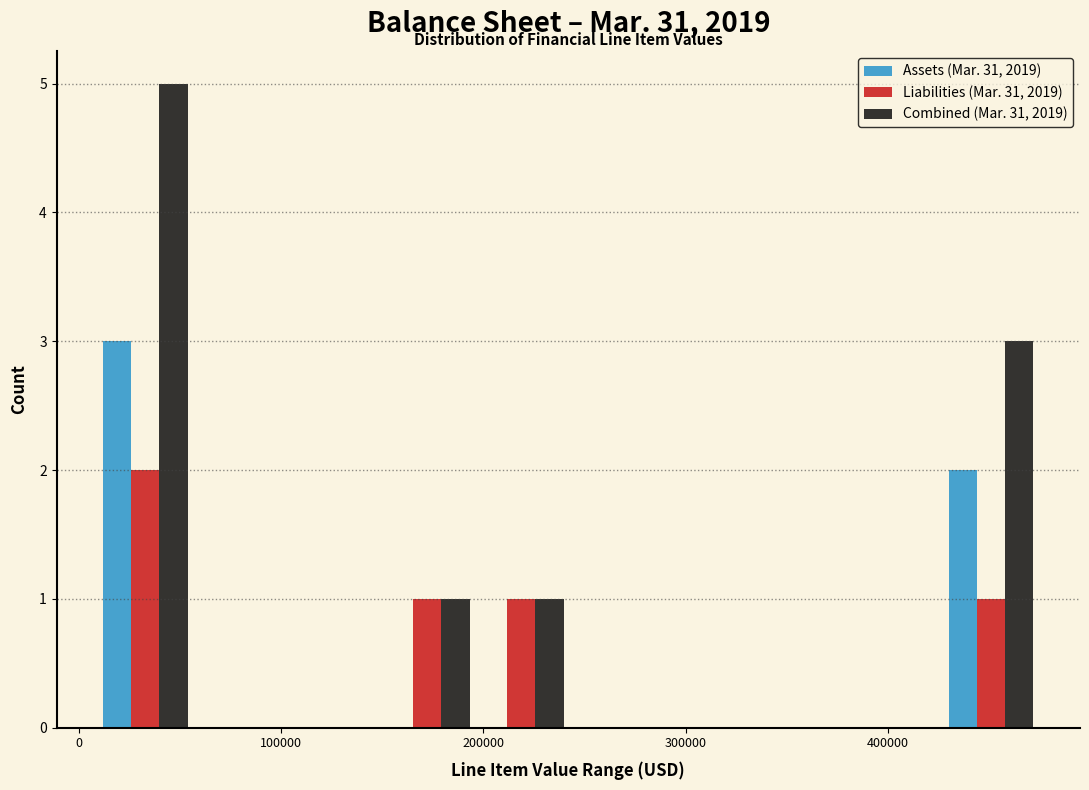

Reading left to right, list every range on the x-axis with the height of the bar of each series over it. Neither the bar edges nor the heights are printed on the chart, so give them approximately, as read against the axes.

10000 to 60000: Assets (Mar. 31, 2019)=3	Liabilities (Mar. 31, 2019)=2	Combined (Mar. 31, 2019)=5
60000 to 100000: Assets (Mar. 31, 2019)=0	Liabilities (Mar. 31, 2019)=0	Combined (Mar. 31, 2019)=0
100000 to 150000: Assets (Mar. 31, 2019)=0	Liabilities (Mar. 31, 2019)=0	Combined (Mar. 31, 2019)=0
150000 to 200000: Assets (Mar. 31, 2019)=0	Liabilities (Mar. 31, 2019)=1	Combined (Mar. 31, 2019)=1
200000 to 240000: Assets (Mar. 31, 2019)=0	Liabilities (Mar. 31, 2019)=1	Combined (Mar. 31, 2019)=1
240000 to 290000: Assets (Mar. 31, 2019)=0	Liabilities (Mar. 31, 2019)=0	Combined (Mar. 31, 2019)=0
290000 to 330000: Assets (Mar. 31, 2019)=0	Liabilities (Mar. 31, 2019)=0	Combined (Mar. 31, 2019)=0
330000 to 380000: Assets (Mar. 31, 2019)=0	Liabilities (Mar. 31, 2019)=0	Combined (Mar. 31, 2019)=0
380000 to 430000: Assets (Mar. 31, 2019)=0	Liabilities (Mar. 31, 2019)=0	Combined (Mar. 31, 2019)=0
430000 to 470000: Assets (Mar. 31, 2019)=2	Liabilities (Mar. 31, 2019)=1	Combined (Mar. 31, 2019)=3